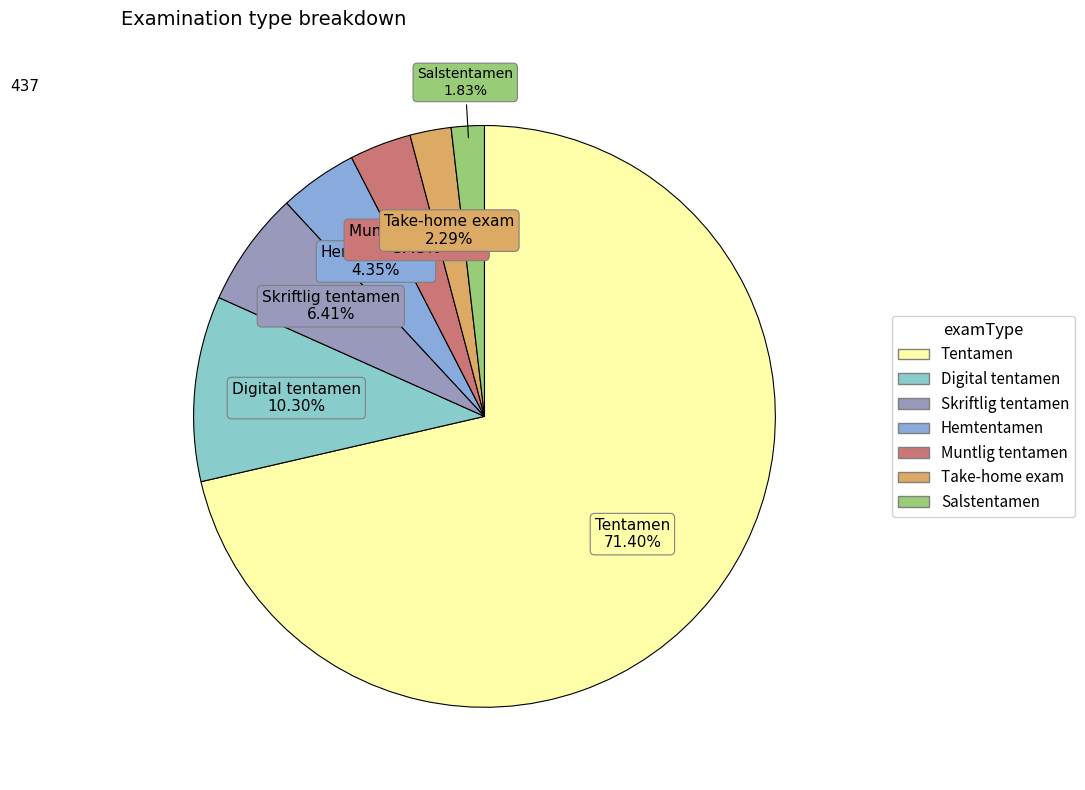

Between Tentamen and Digital tentamen, which is larger?

Tentamen